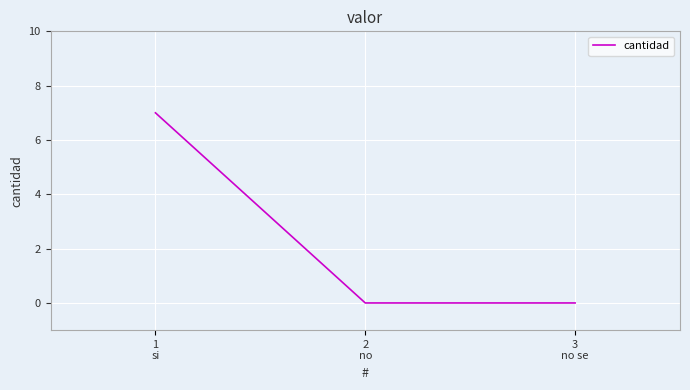

What is the maximum value shown in the chart?

7